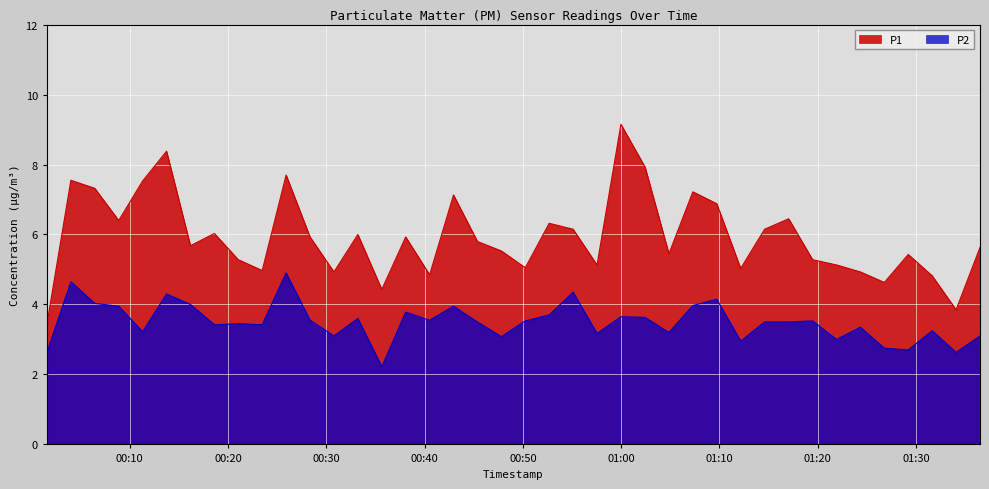

What is the difference between the second highest and second lowest values in the P2 series?

2.0